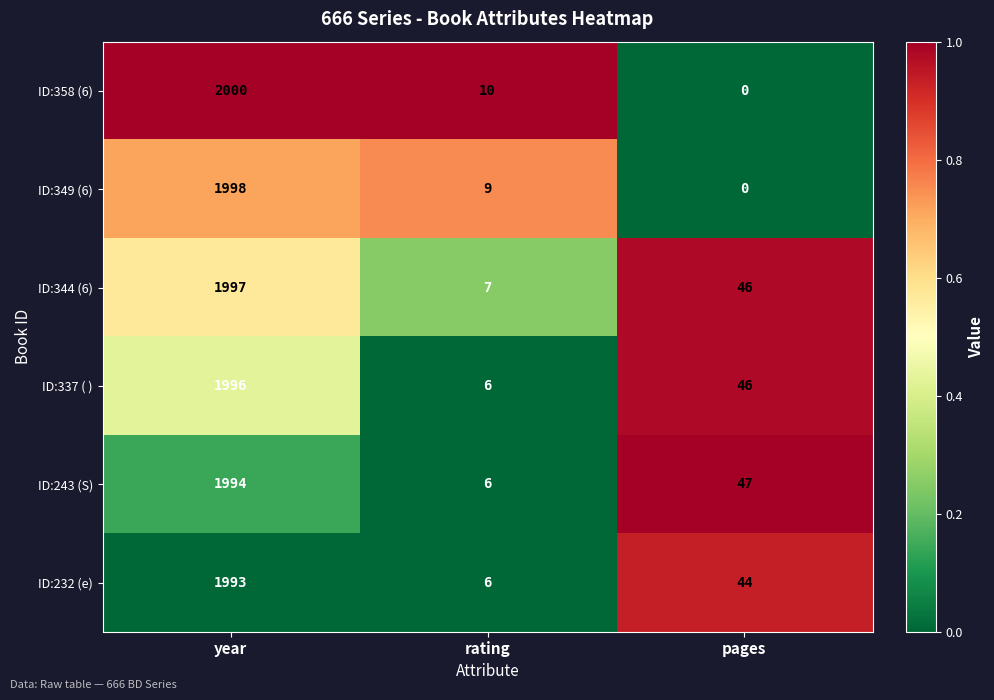

Rank the categories by ID:358 (6) value from lowest to highest.

pages, rating, year